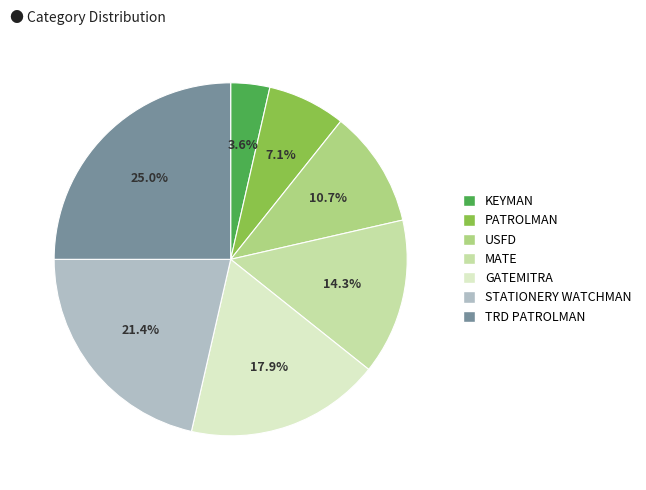

Which category has the biggest portion of the pie?

TRD PATROLMAN